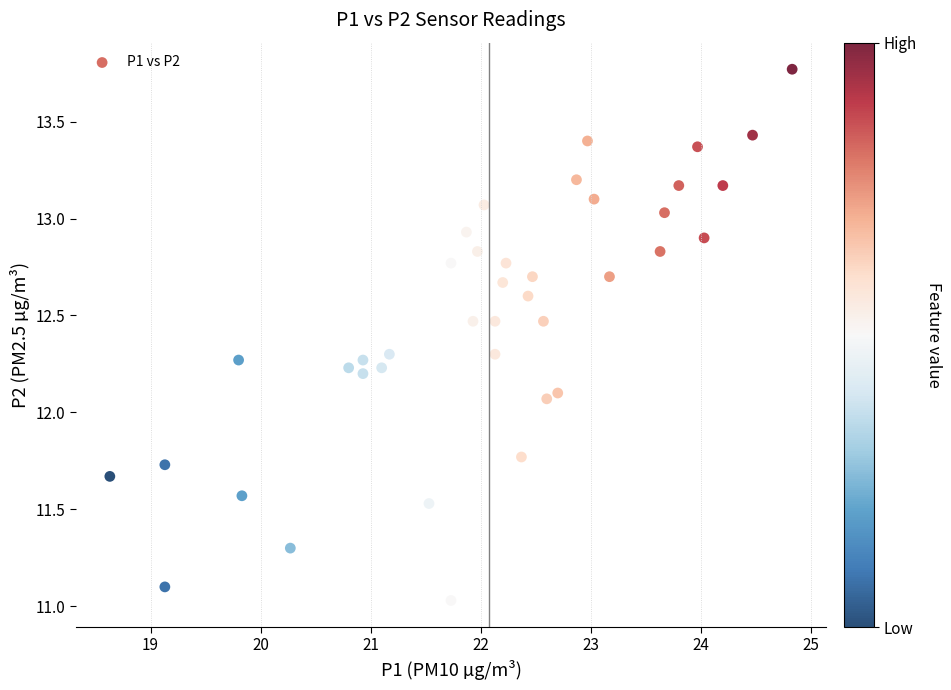

What is the range of Y values (max minus min)?

2.7